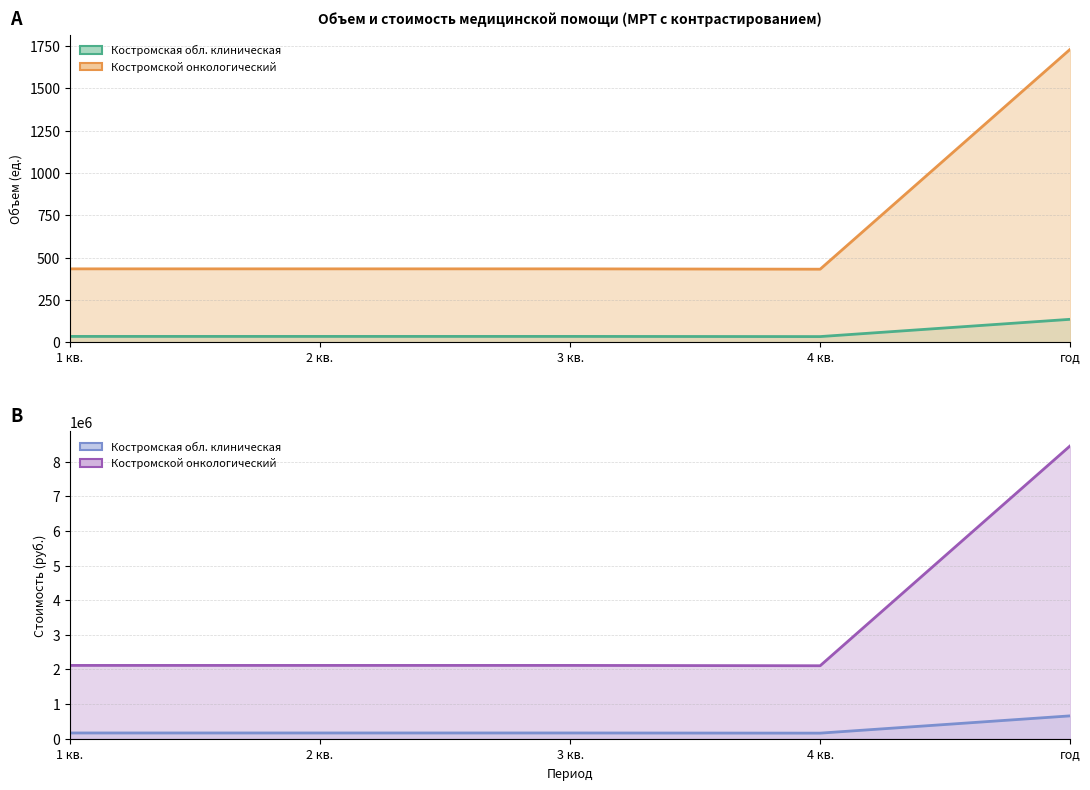

Which series has the largest range (max minus min)?

ОГБУЗ Костромской клинический онкологический